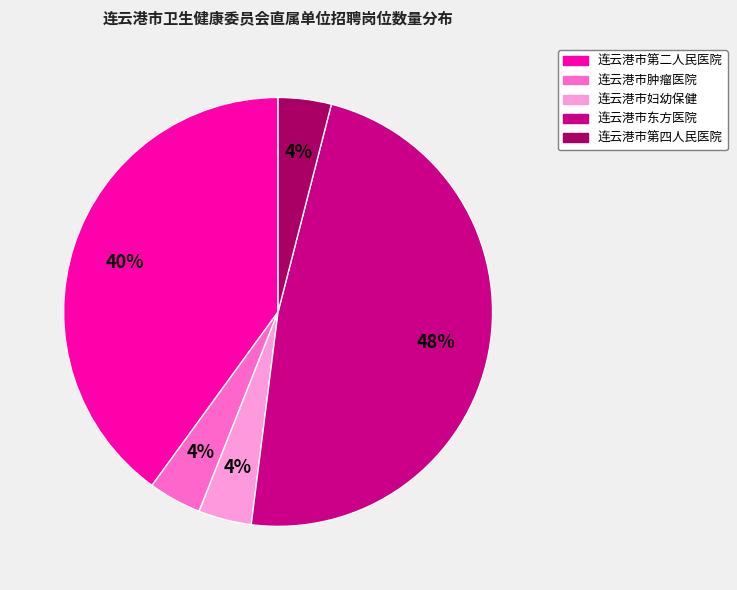

Is there a majority slice in this chart?

No